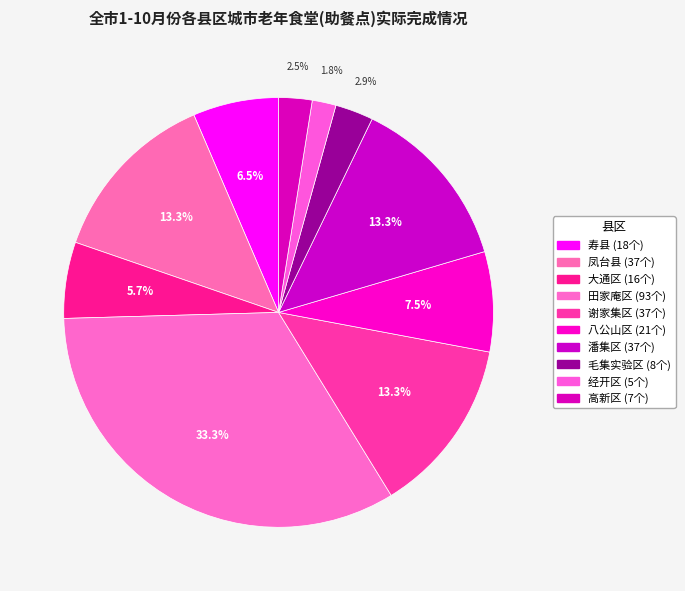

What is the smallest slice in the pie chart?

经开区